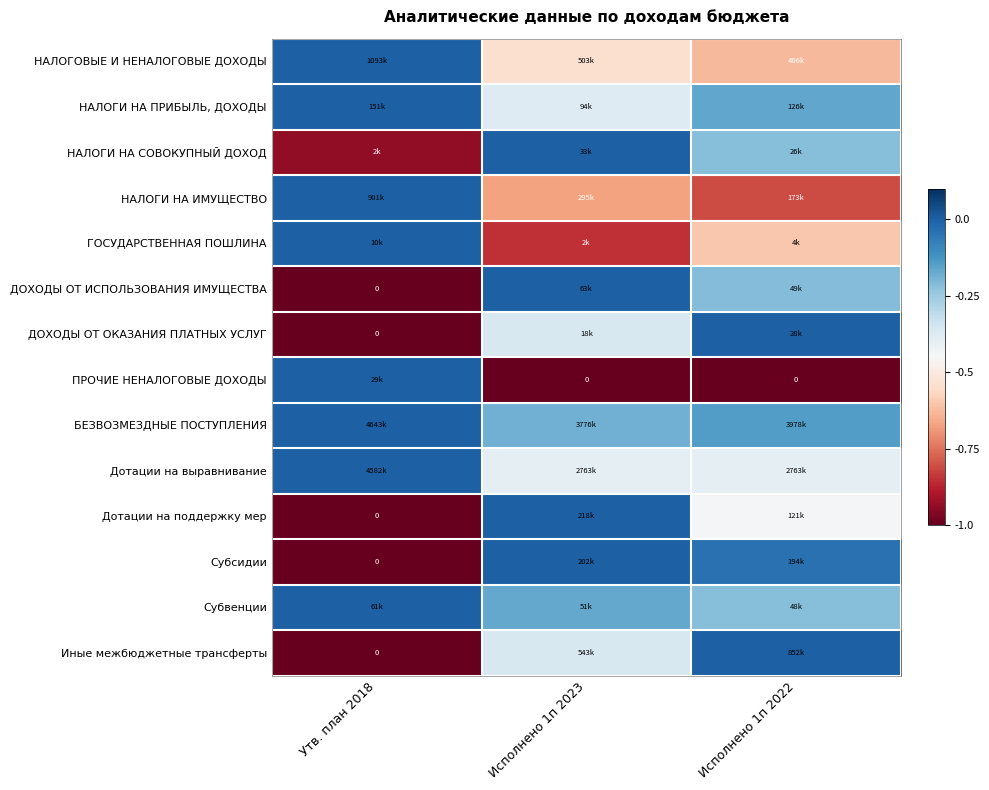

What is the minimum value shown in the chart?

-1.0